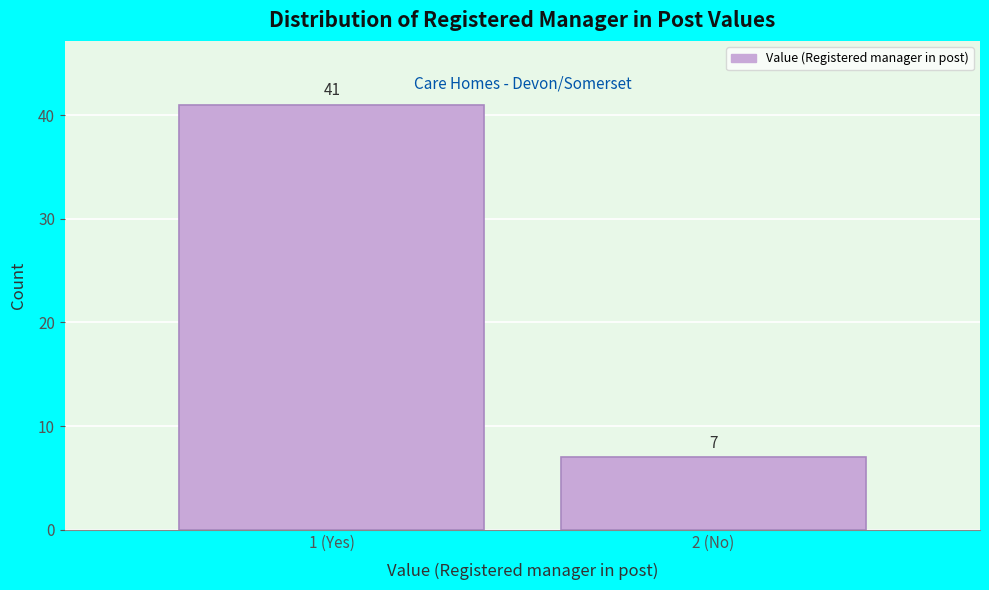

Reading left to right, extract all data points from this chart.

41	7